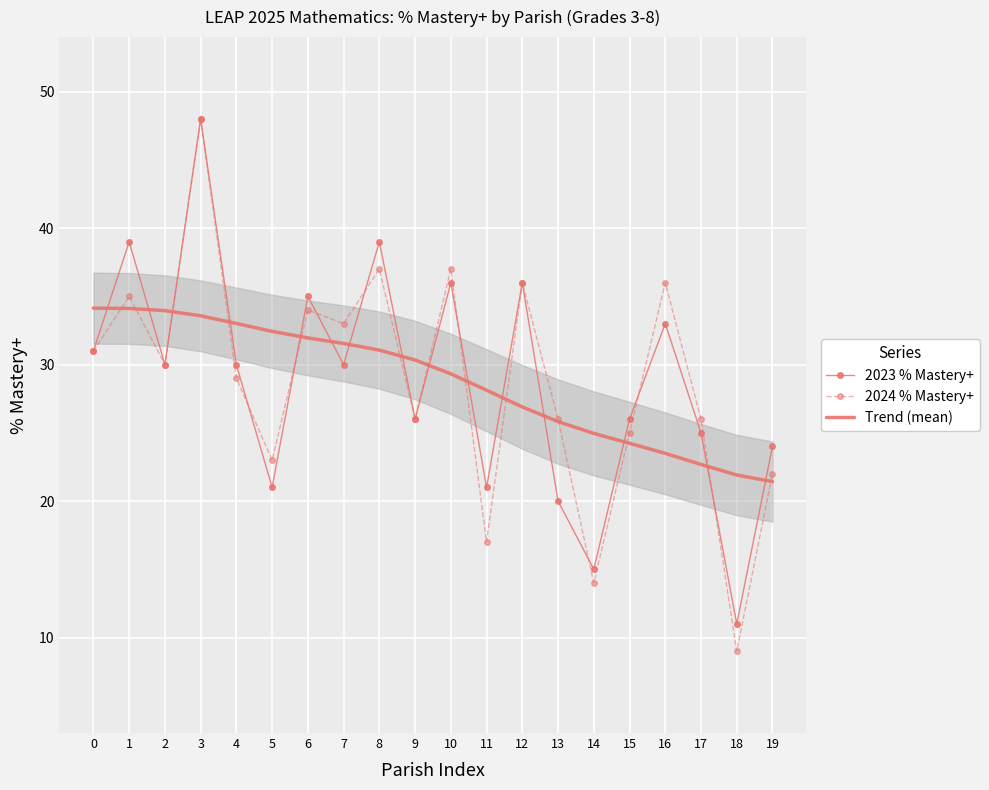

How many data points in 2023 % Mastery+ are above 30?

8